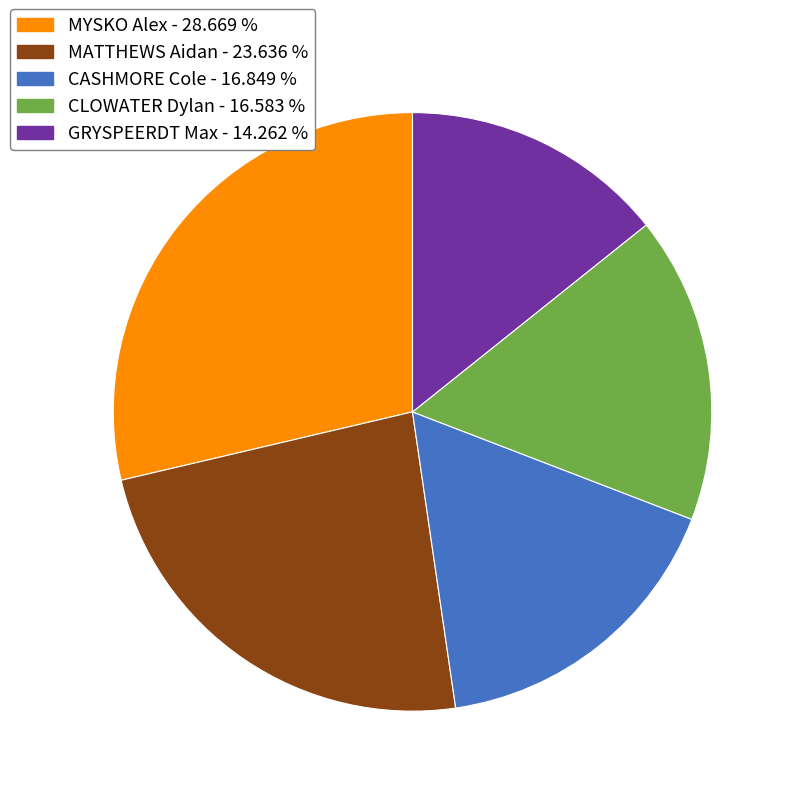

How many segments does this pie chart have?

5